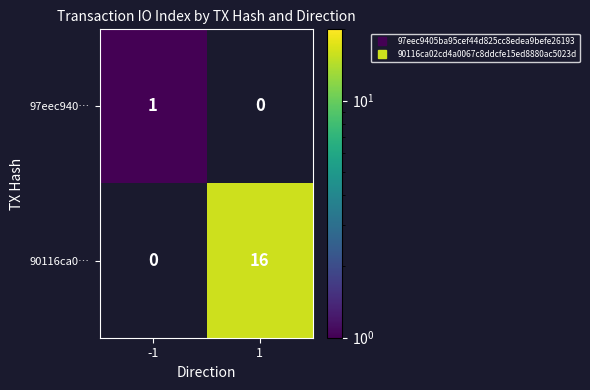

Which label corresponds to the smallest value in the chart?

-1